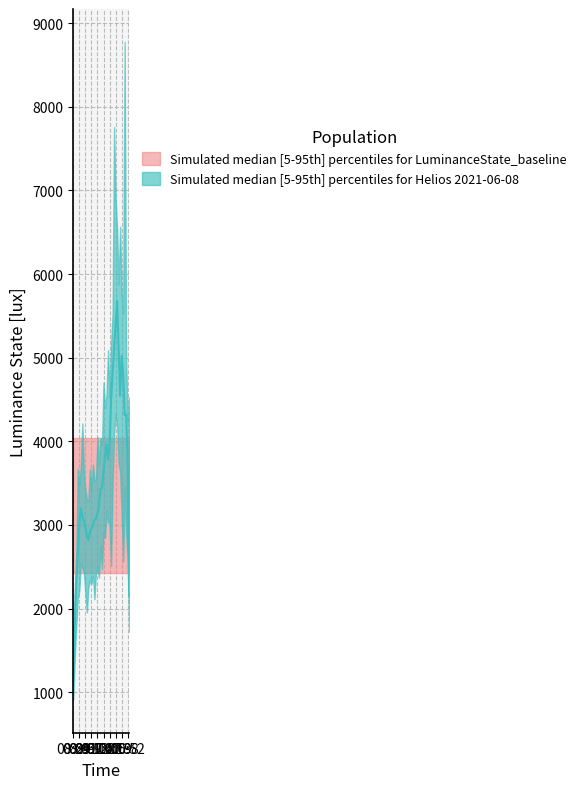

Is it true that the value at 10:42 is 1937?

False